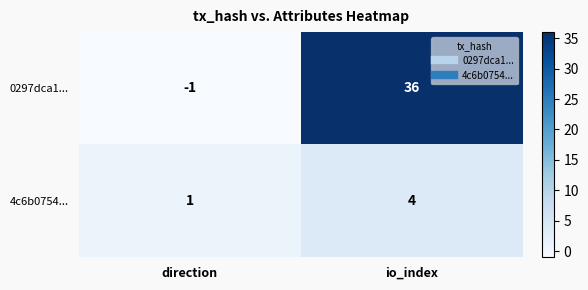

Reading right to left, list all the values displayed in this chart.

0297dca1...: io_index=36	direction=-1
4c6b0754...: io_index=4	direction=1